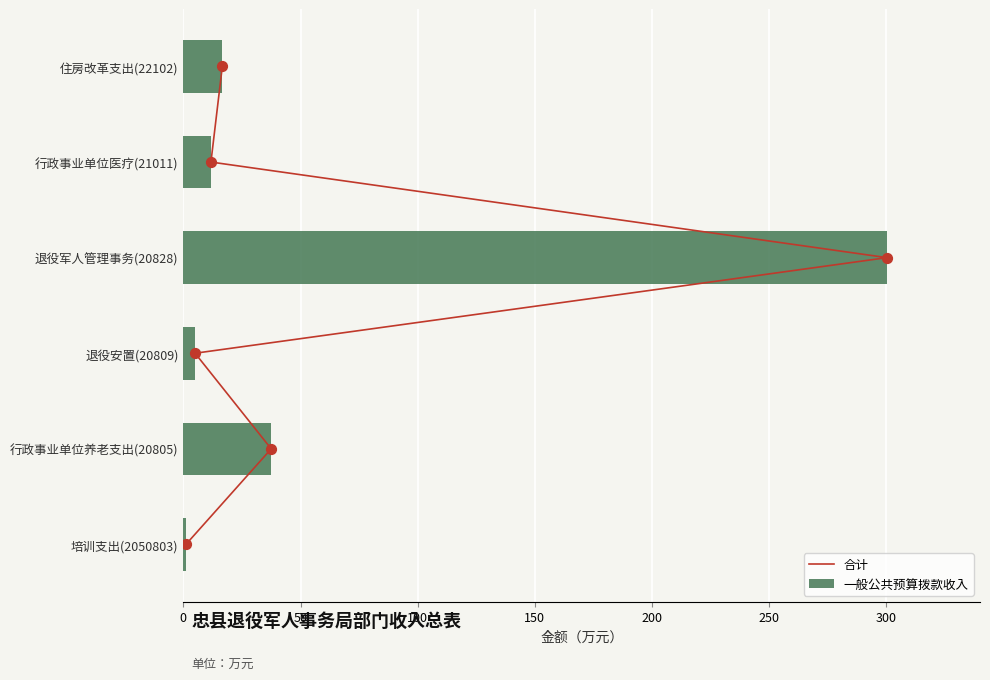

Which series has the largest Y range (max minus min)?

一般公共预算拨款收入